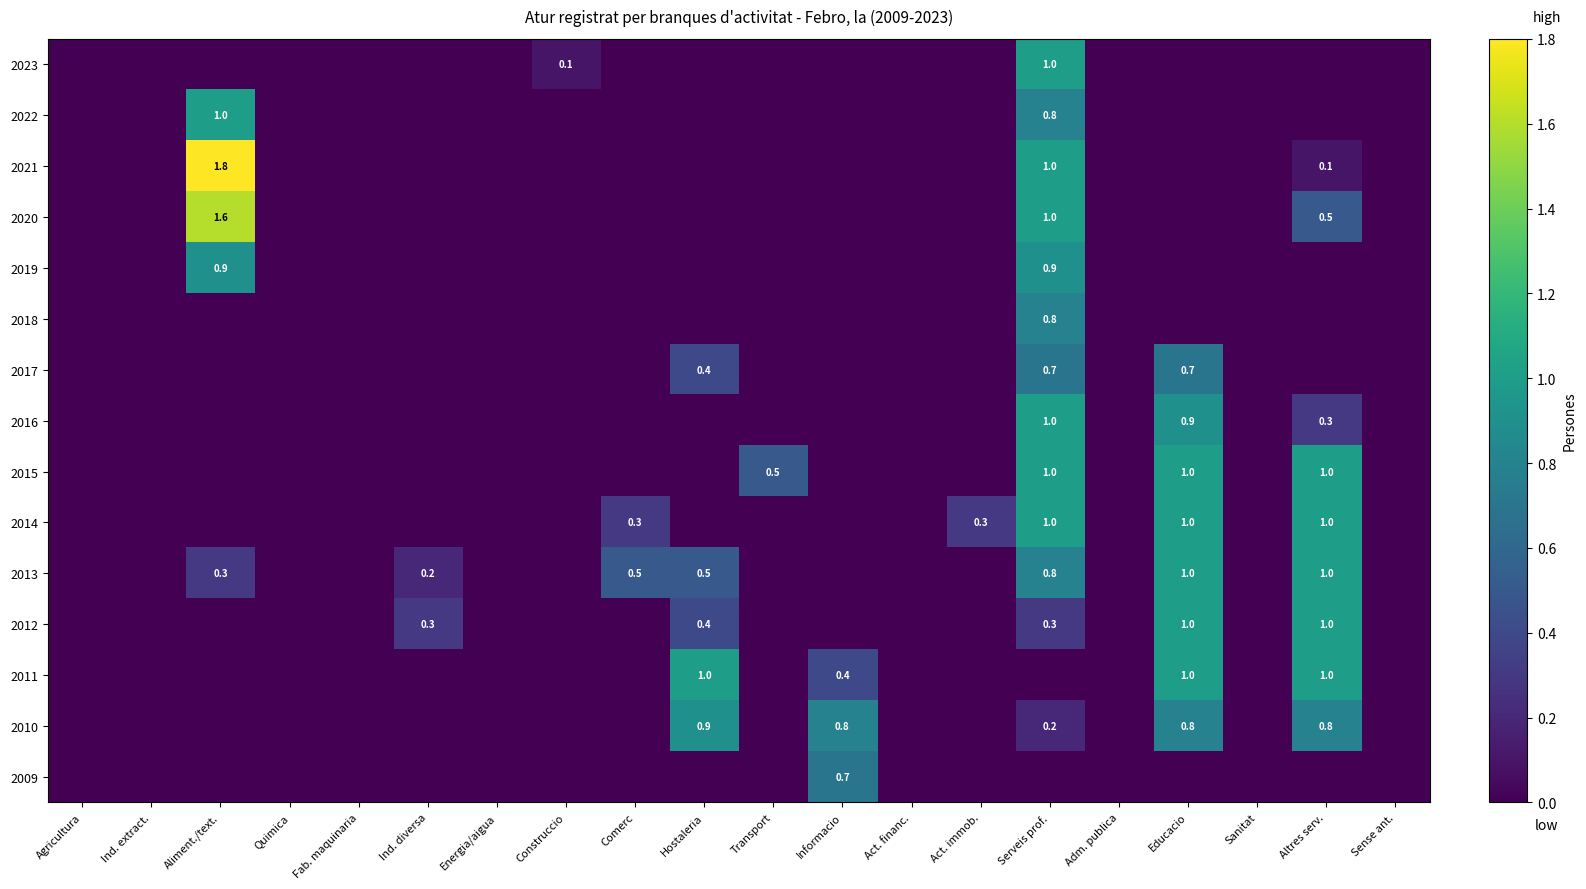

Which category has the lowest value across all series?

Agricultura